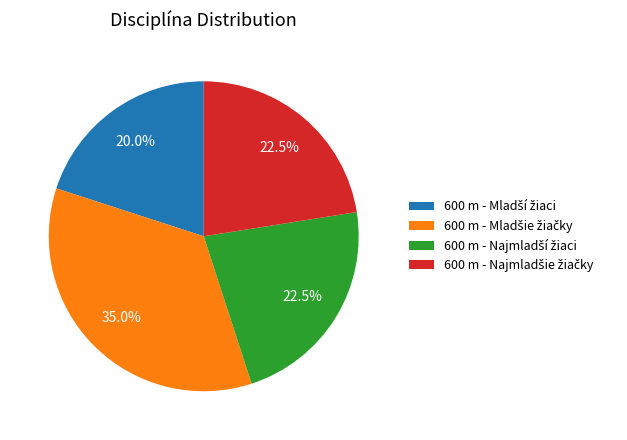

Does any single category account for the majority?

No